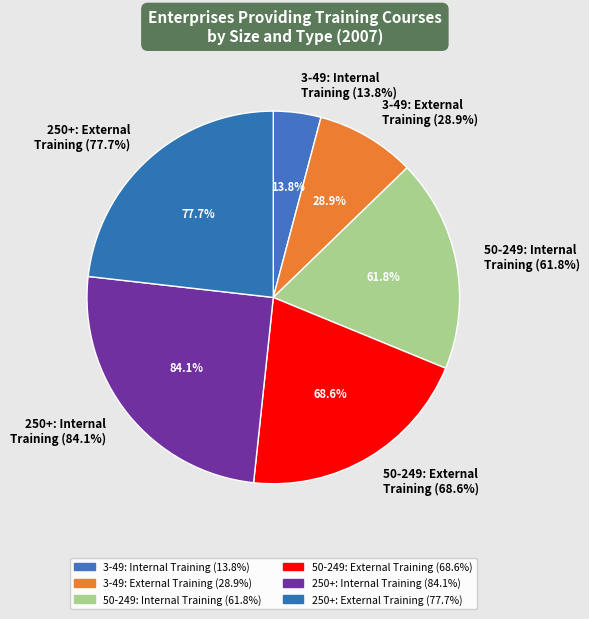

What percentage is the 250+: Internal
Training (84.1%) slice, to the nearest percent?

25%